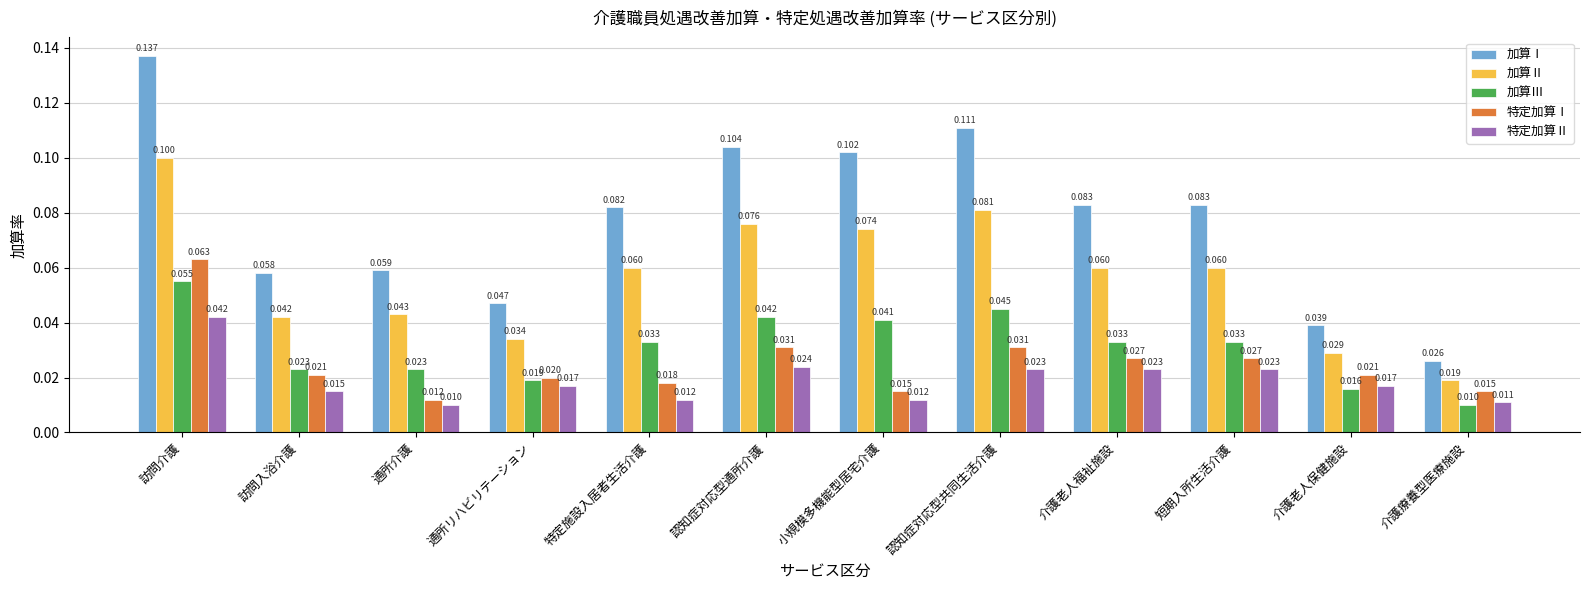

How many bars are there in total?

60